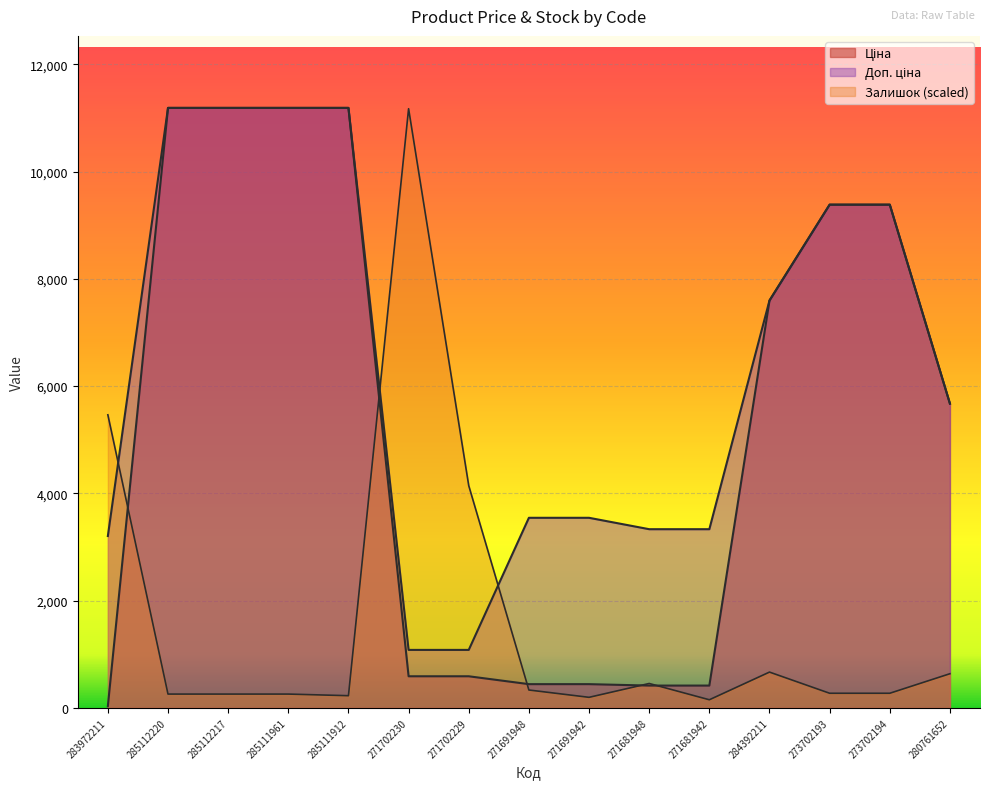

What is the spread (max minus min) of values at 285111961?

10930.1